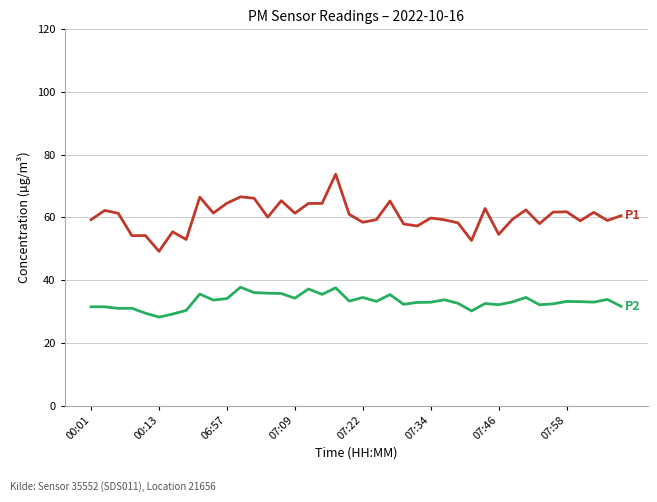

What is the minimum value shown in the chart?

28.2